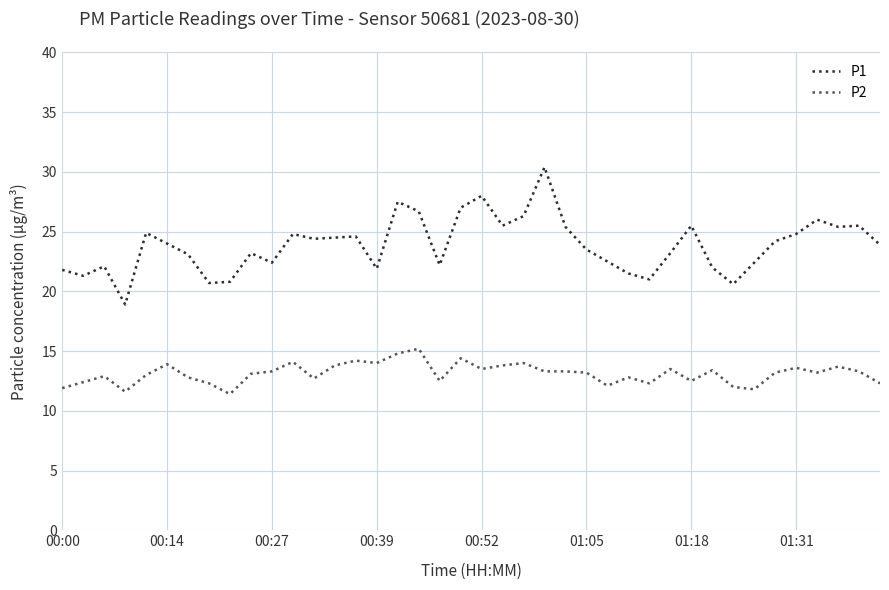

Which series has the widest spread of values?

P1